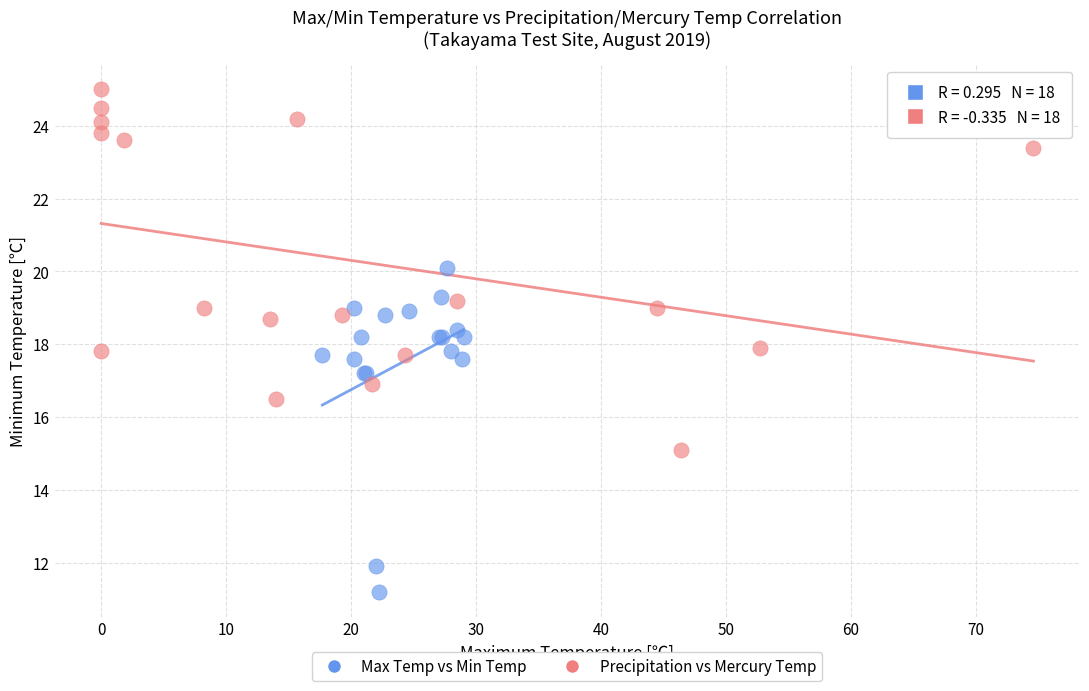

Which series has the largest Y range (max minus min)?

Precipitation vs Mercury Temp